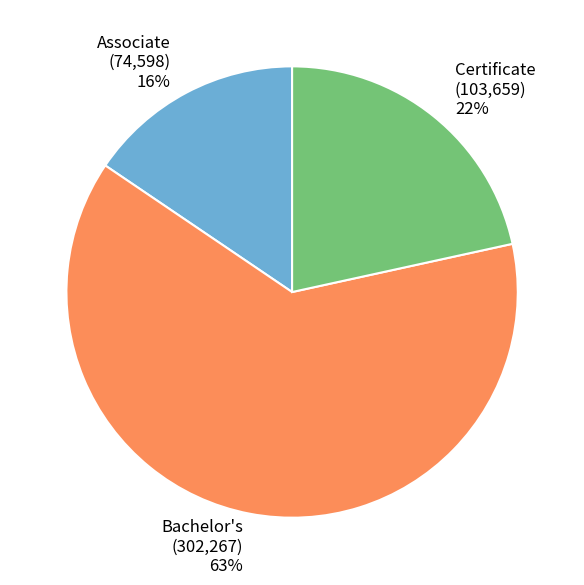

Do Associate and Certificate together represent more than half of the pie?

No